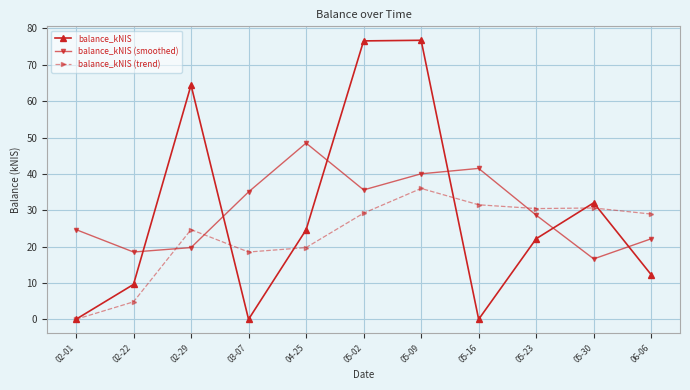

Does the chart have visible grid lines?

Yes